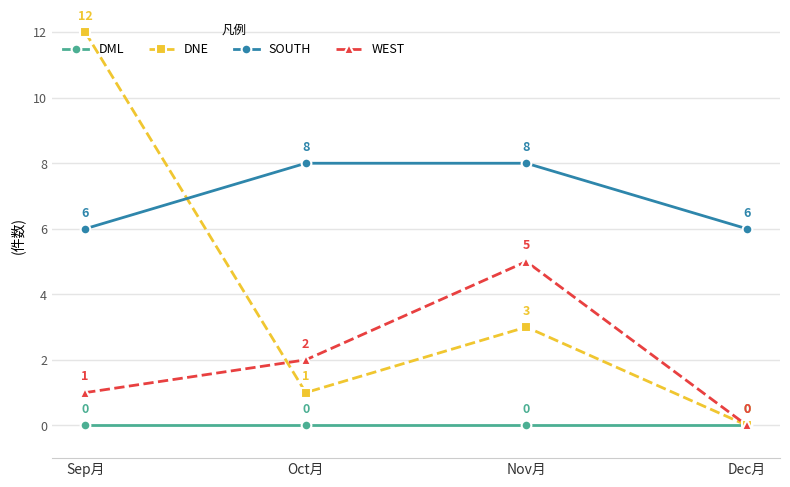

What is the sum of the WEST values at Oct月 and Nov月?

7